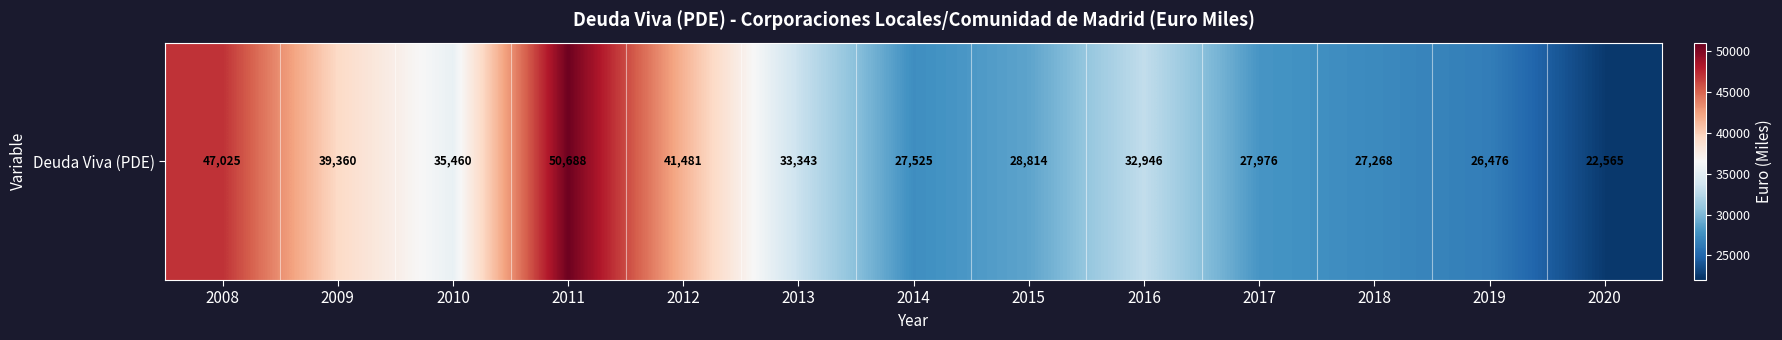

True or false: the data shows 28814.0 at 2015.

True